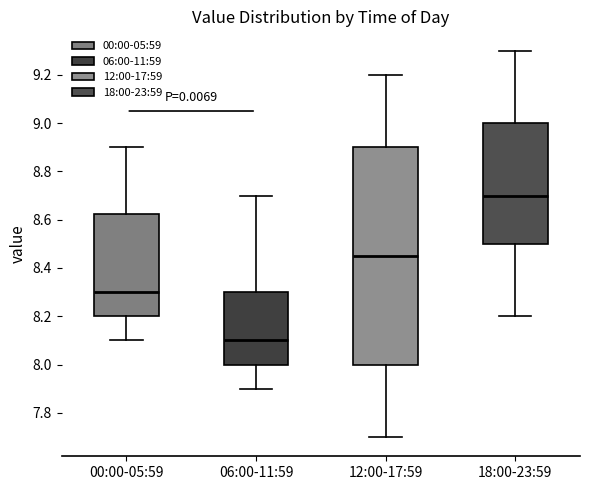

Reading left to right, transcribe this box plot: for each box, give where its median line is, the range the box spans, and where its two whiskers end, as read against the y-axis. The values are not printed on the chart, so give them approximately, as read against the axis.

00:00-05:59: median 8.30, box 8.20 to 8.62, whiskers 8.10 to 8.90
06:00-11:59: median 8.10, box 8.00 to 8.30, whiskers 7.90 to 8.70
12:00-17:59: median 8.46, box 8.00 to 8.90, whiskers 7.70 to 9.20
18:00-23:59: median 8.70, box 8.50 to 9.00, whiskers 8.20 to 9.30